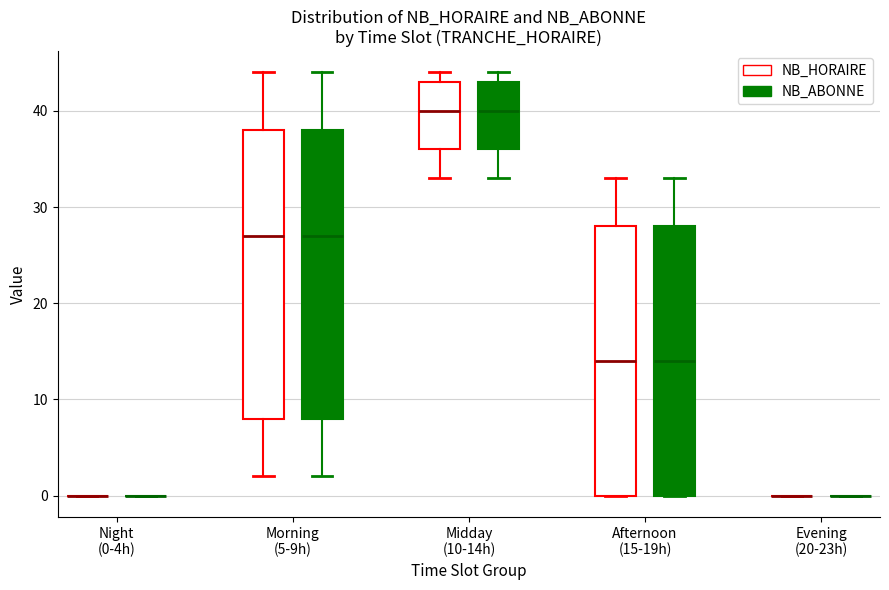

Reading left to right, read every box against the y-axis: the position of its median line, the range the box covers, and the ends of its whiskers. The values are not printed on the chart, so give them approximately, as read against the axis.

Night (0-4h) (NB_HORAIRE): box collapsed to a line at 0, whiskers 0 to 0
Night (0-4h) (NB_ABONNE): box collapsed to a line at 0, whiskers 0 to 0
Morning (5-9h) (NB_HORAIRE): median 27, box 8 to 38, whiskers 2 to 44
Morning (5-9h) (NB_ABONNE): median 27, box 8 to 38, whiskers 2 to 44
Midday (10-14h) (NB_HORAIRE): median 40, box 36 to 43, whiskers 33 to 44
Midday (10-14h) (NB_ABONNE): median 40, box 36 to 43, whiskers 33 to 44
Afternoon (15-19h) (NB_HORAIRE): median 14, box 0 to 28, whiskers 0 to 33
Afternoon (15-19h) (NB_ABONNE): median 14, box 0 to 28, whiskers 0 to 33
Evening (20-23h) (NB_HORAIRE): box collapsed to a line at 0, whiskers 0 to 0
Evening (20-23h) (NB_ABONNE): box collapsed to a line at 0, whiskers 0 to 0